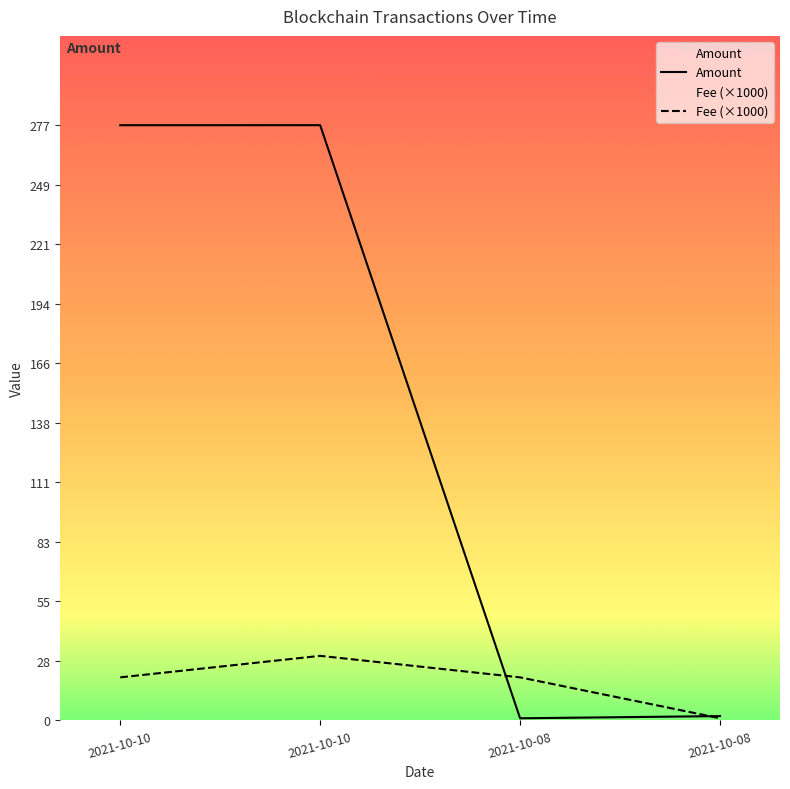

At which category is the sum across all series the highest?

2021-10-10